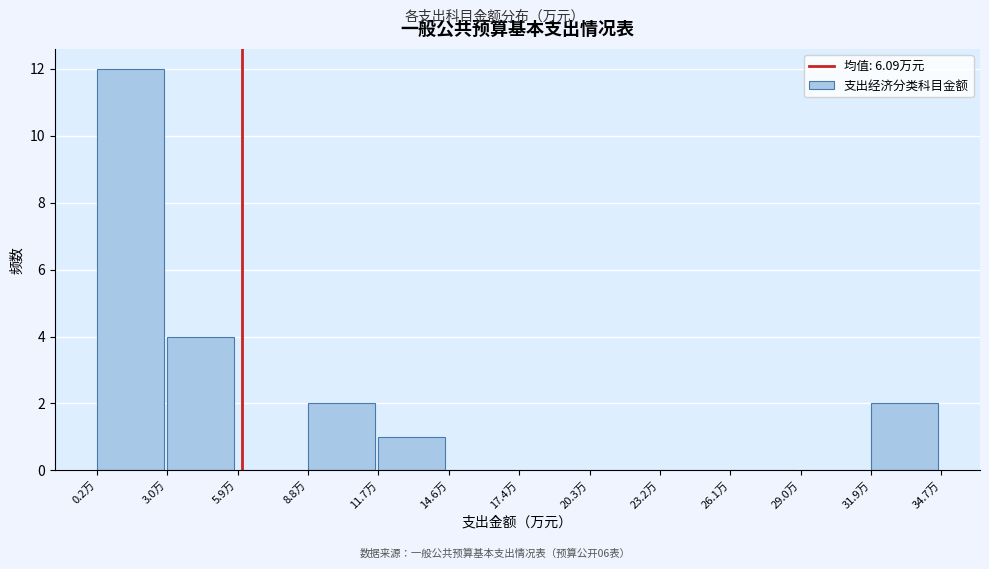

Which range on the x-axis has the tallest bar?

0.0 to 3.0